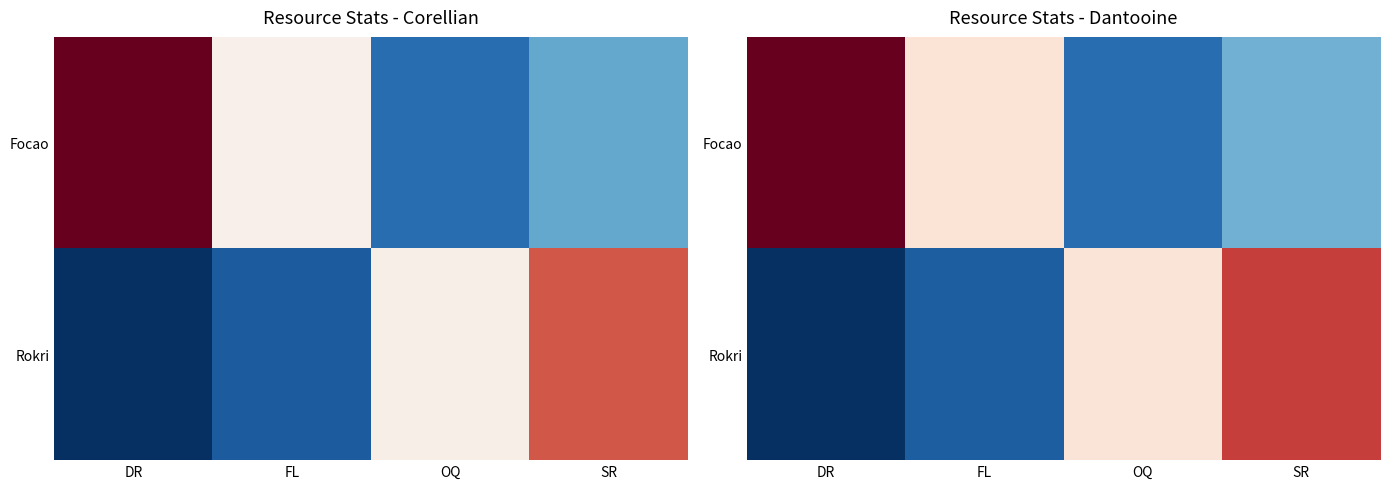

Rank the series at DR from lowest to highest value.

Rokri, Focao